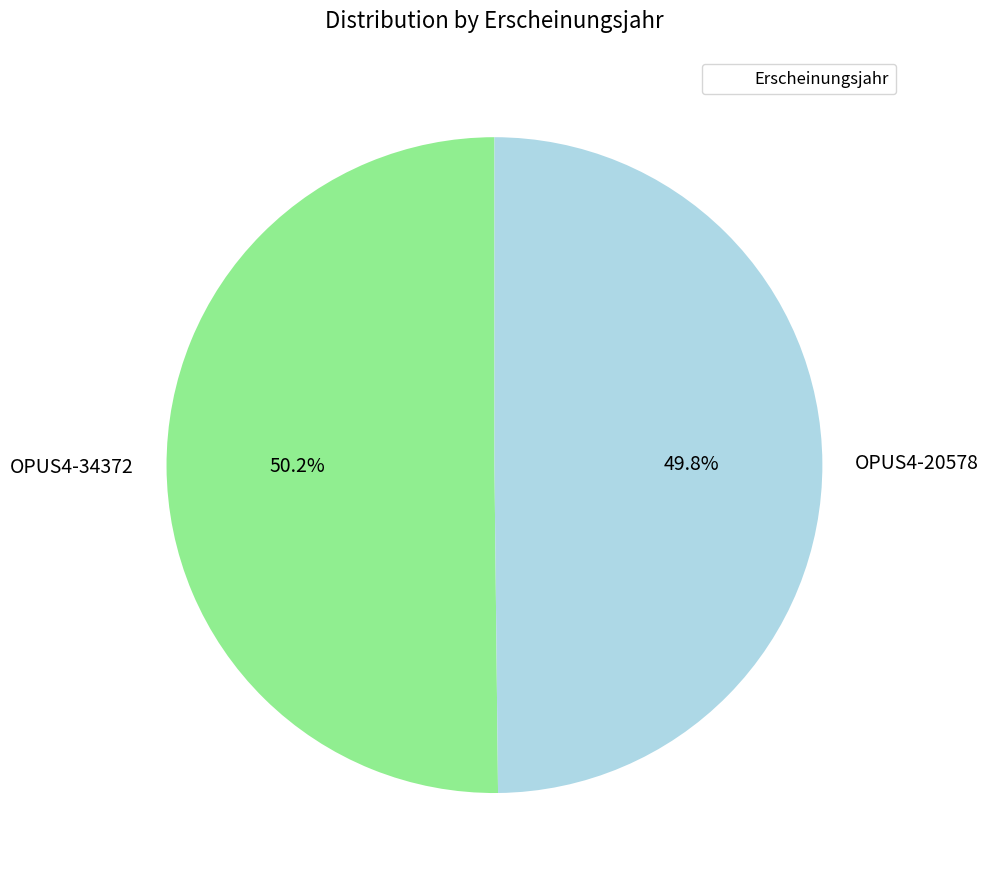

To the nearest percent, what percentage of the pie is OPUS4-34372?

50%